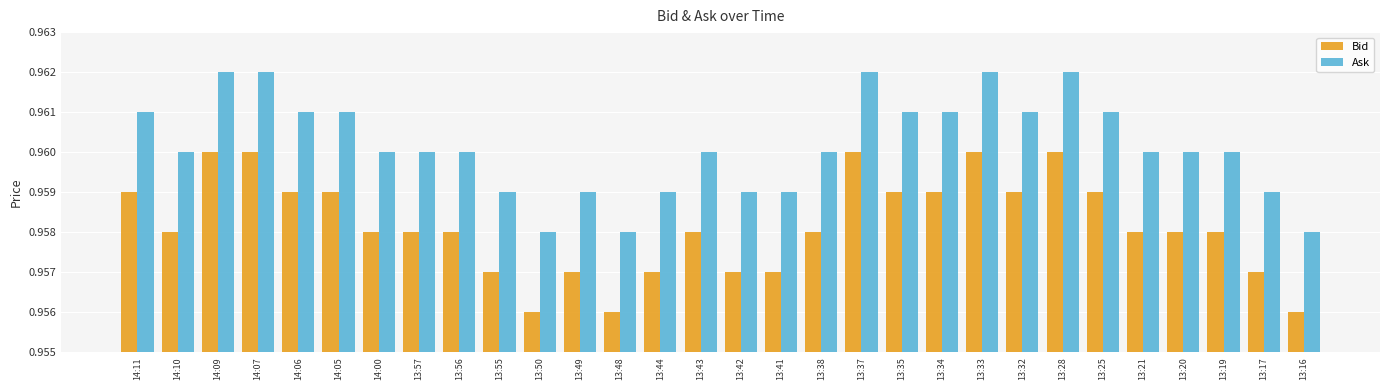

List the series in order of their overall mean, highest first.

Ask, Bid